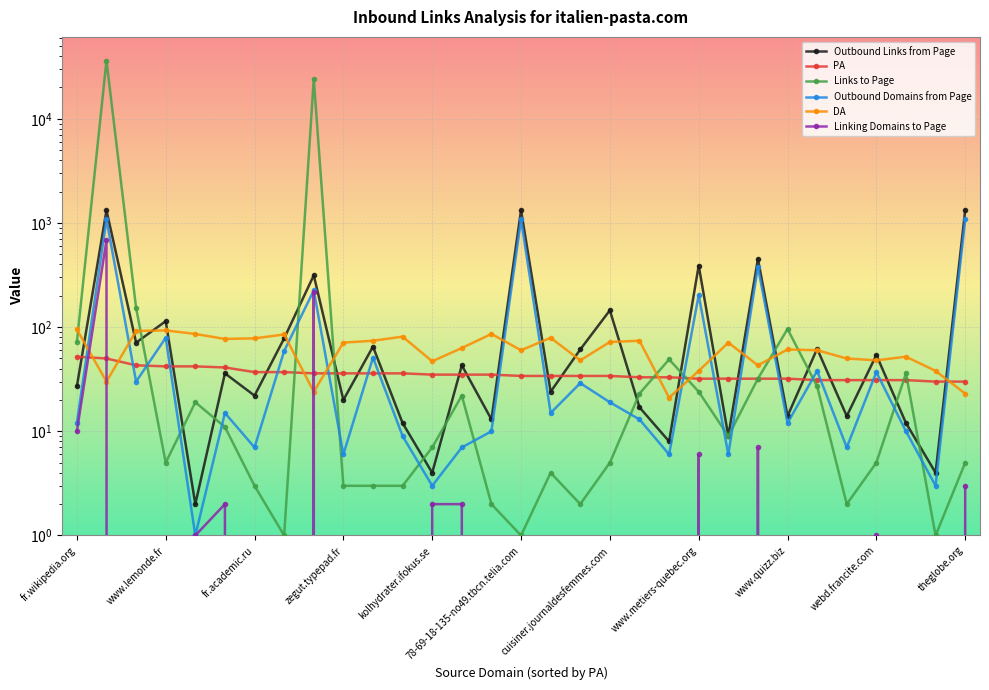

How many lines are shown in the chart?

6